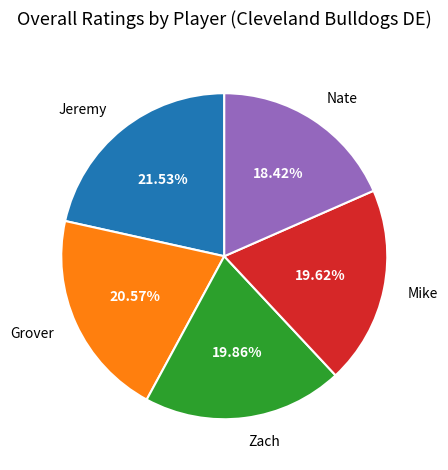

Does Jeremy account for over 50% of the chart?

No